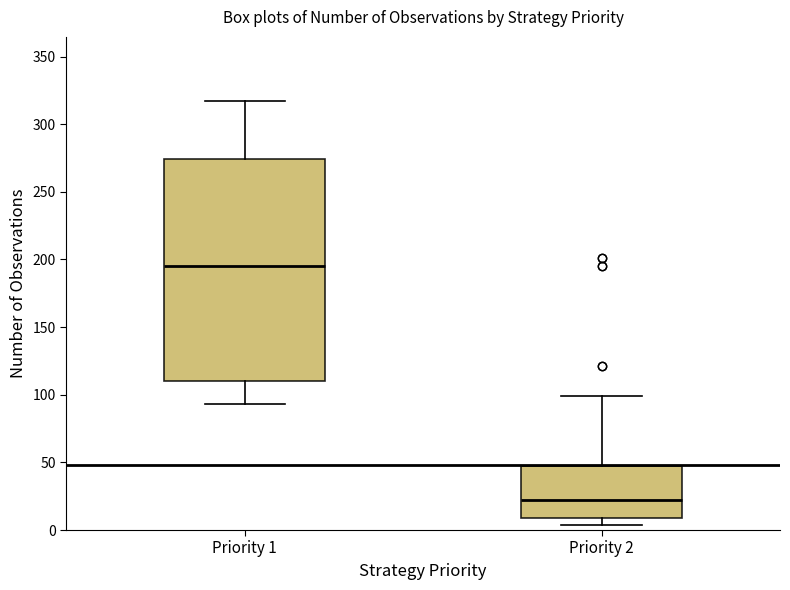

Where is the upper edge of the box for Priority 1 on the y-axis? The values are not printed on the chart, so give them approximately, as read against the axis.

275